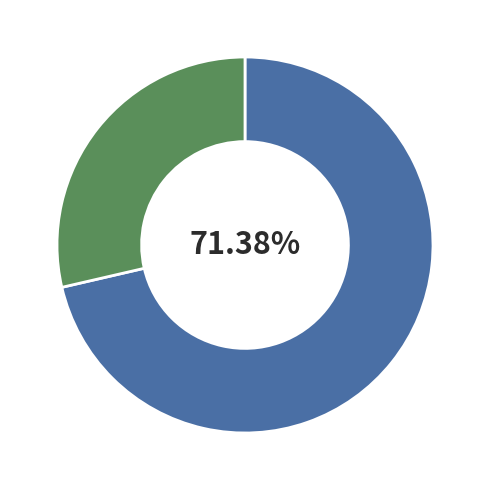

How many segments does this pie chart have?

2